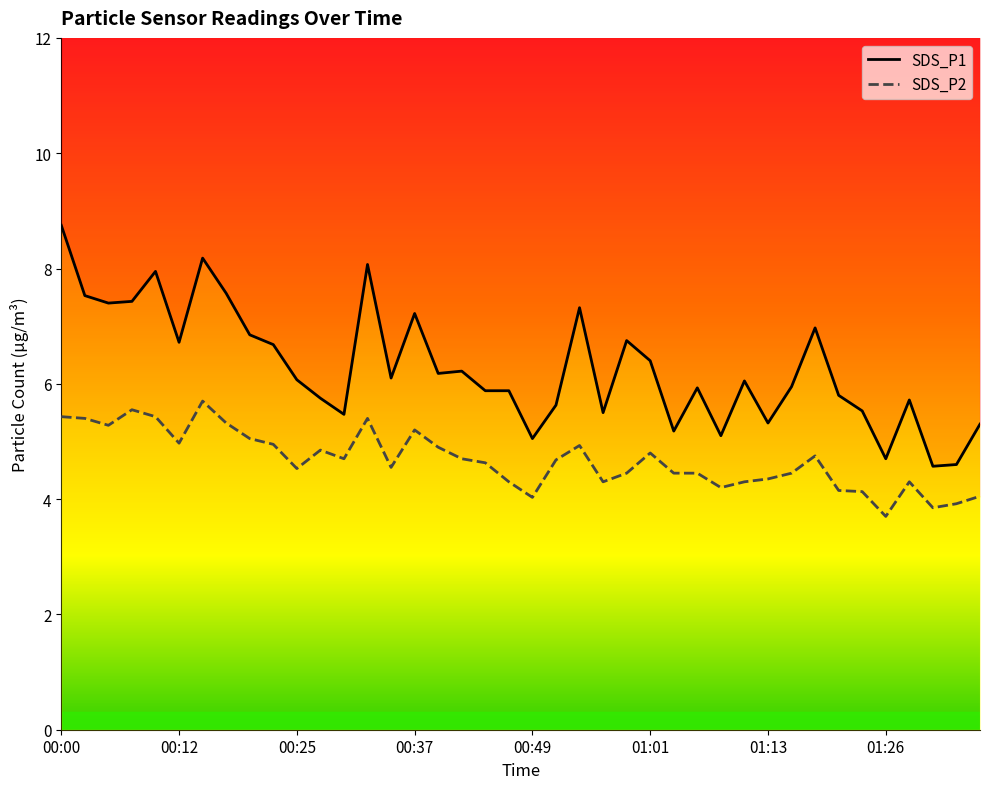

What is the difference between the second highest and minimum values in the SDS_P1 series?

3.6